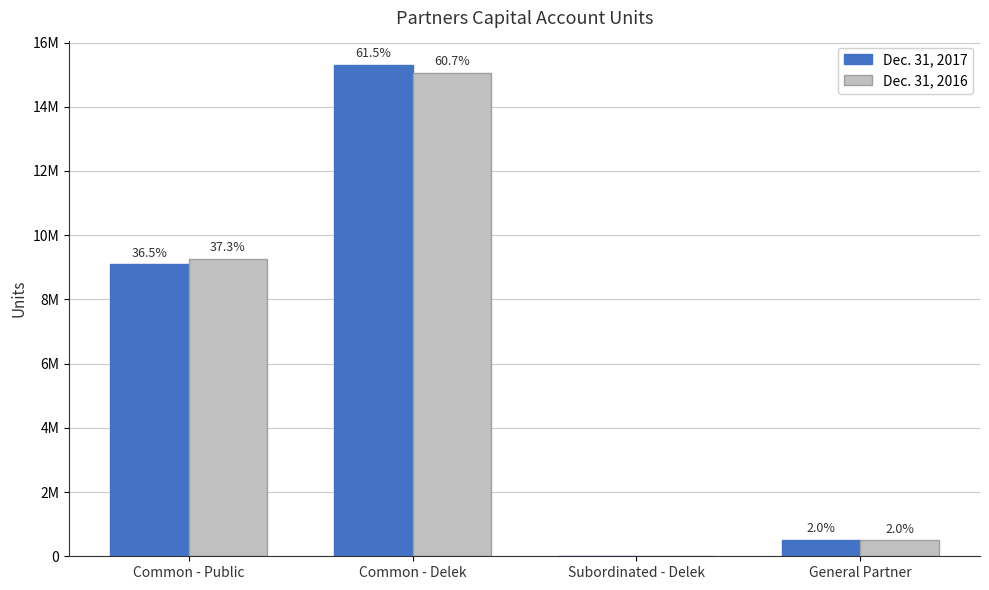

At how many categories does at least one series exceed 9862548?

1